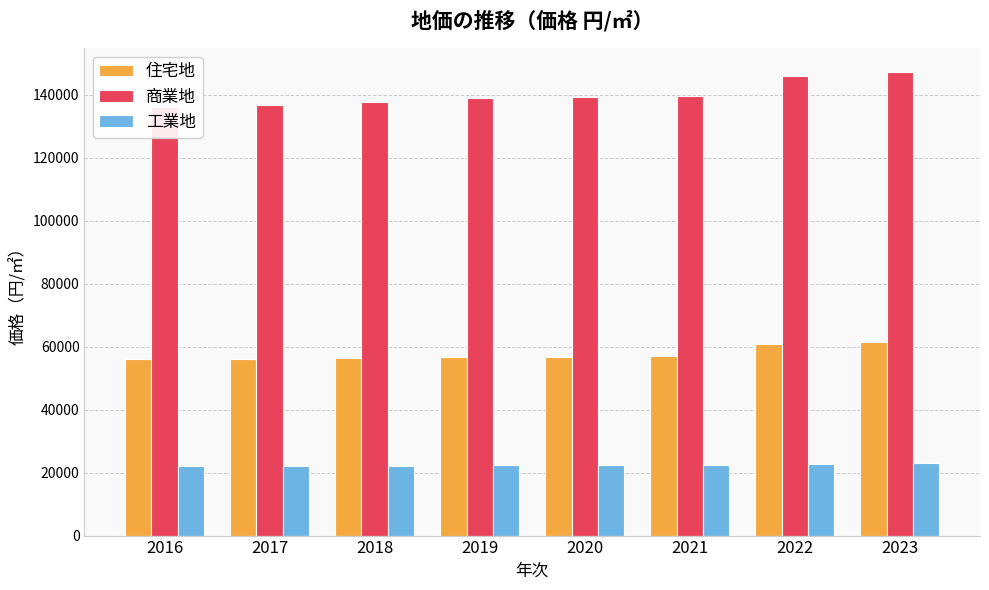

What is the average value of the 工業地 series?

22400